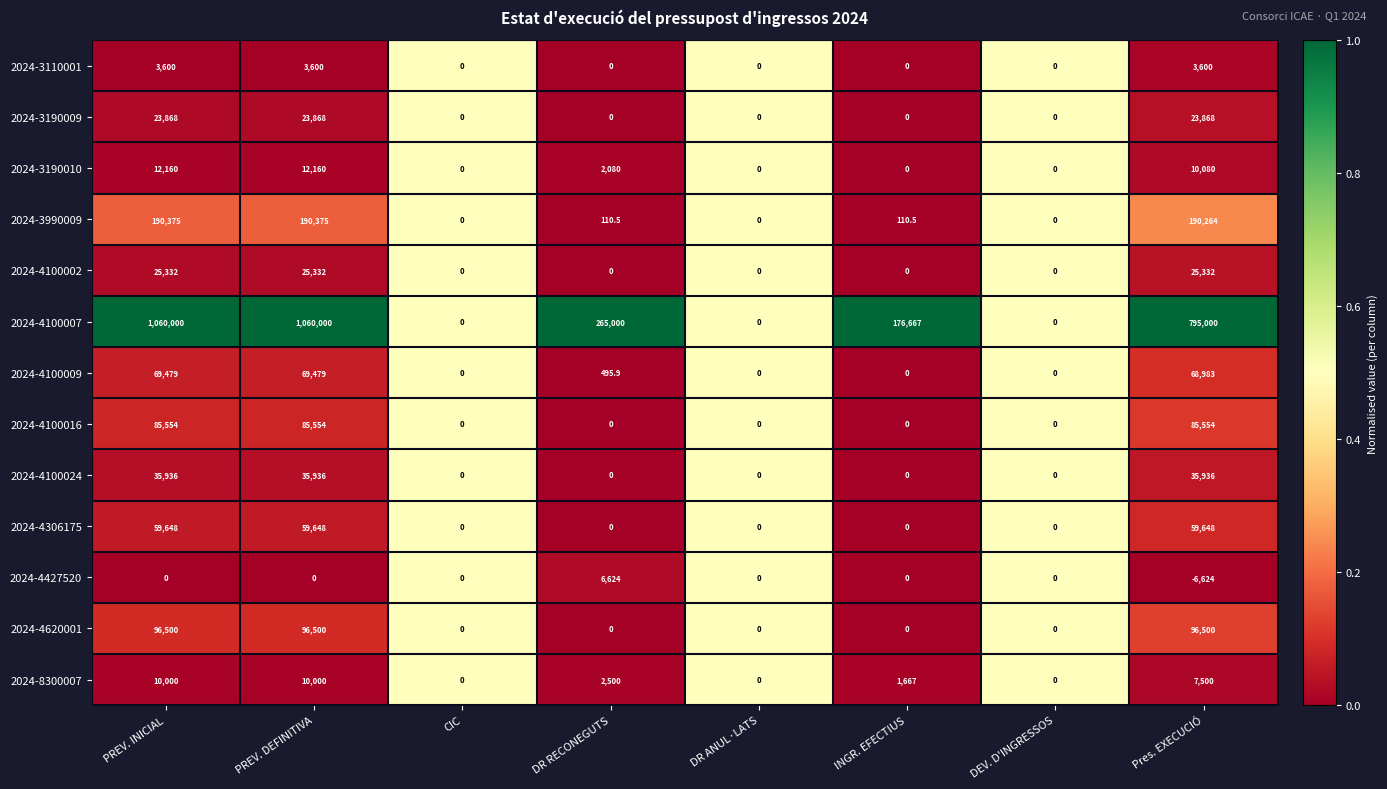

The value of 2024-4100007 at DR RECONEGUTS is 455720.7. True or false?

False